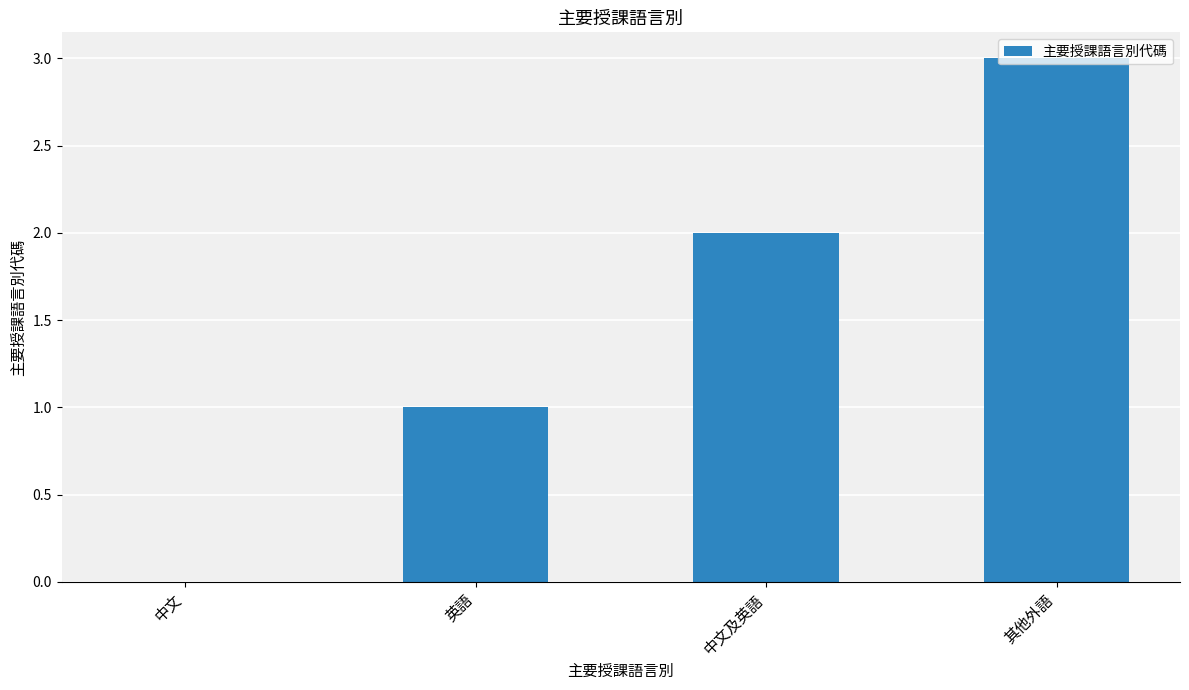

At which label is the value closest to 1?

英語